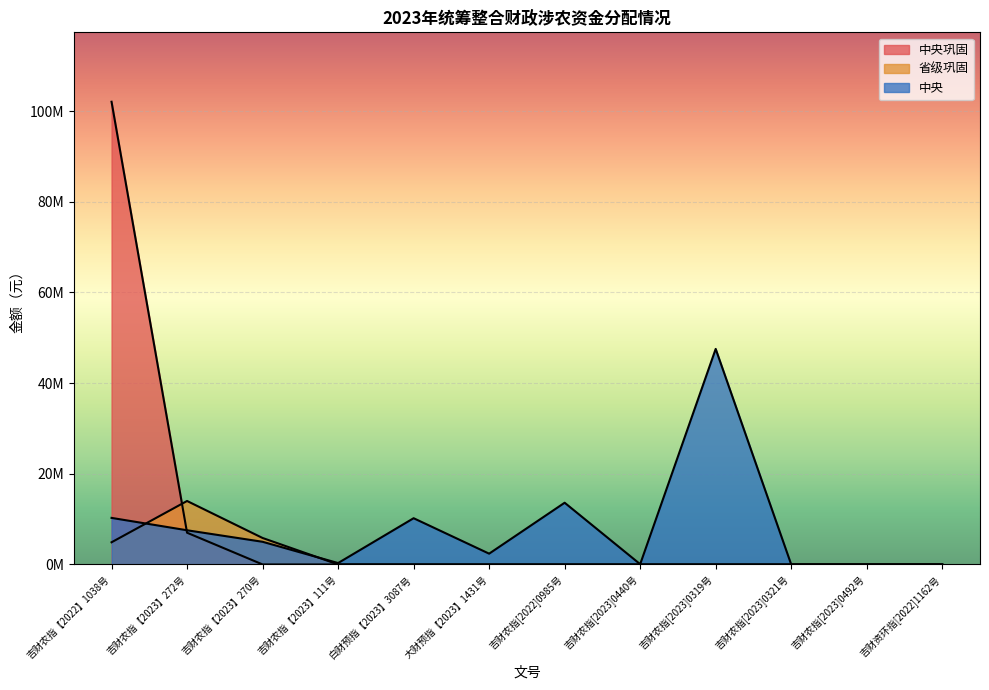

How many series are shown in this chart?

3